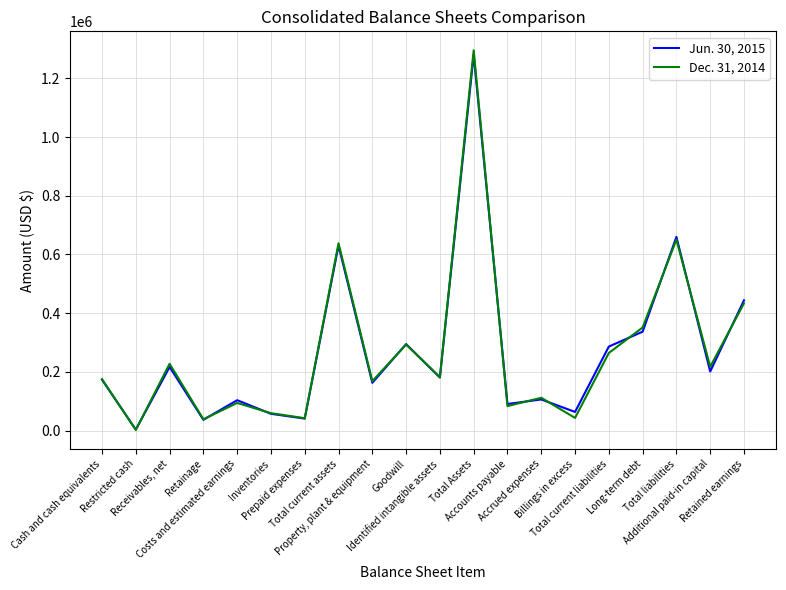

At which category does Dec. 31, 2014 reach its first local valley?

Restricted cash